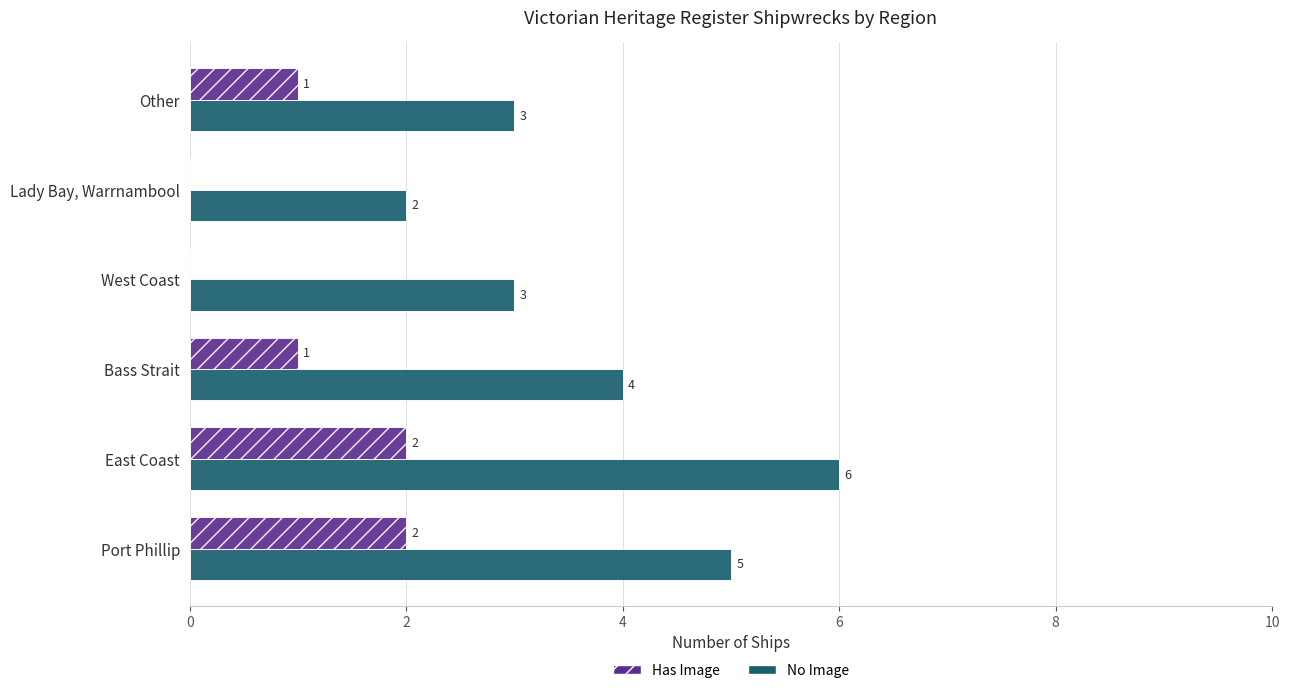

What is the sum of the No Image values at West Coast and East Coast?

9